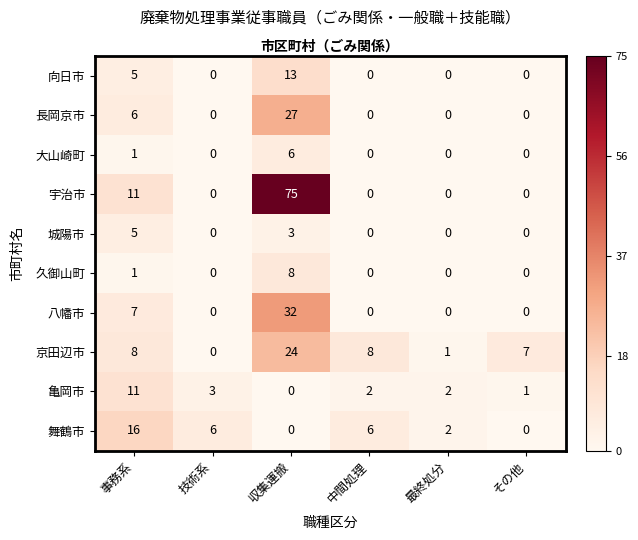

The 舞鶴市 series shows 3 at 中間処理. True or false?

False